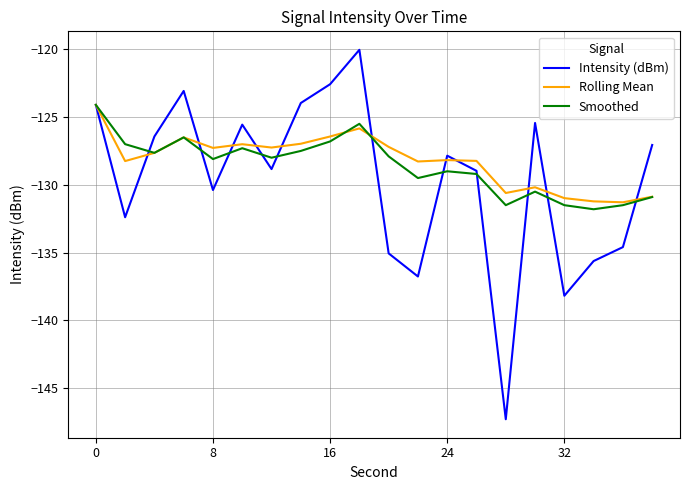

What is the highest value of the Smoothed series?

-124.1